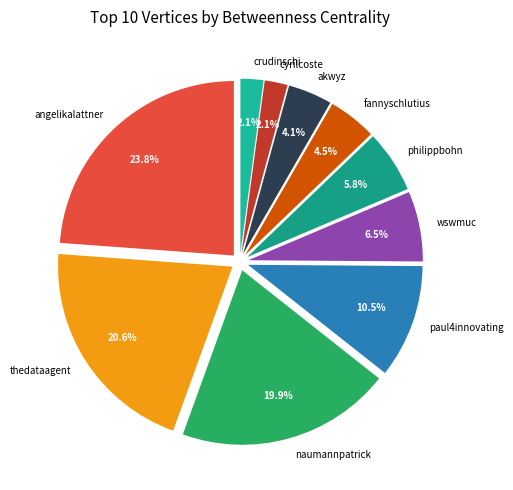

Does thedataagent represent more than half of the total?

No